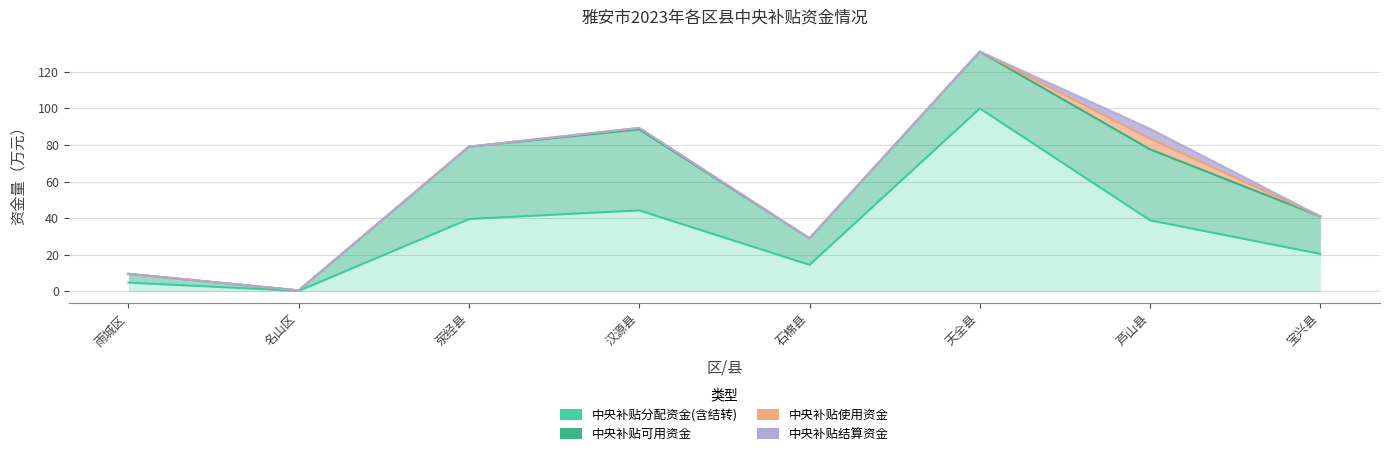

What is the difference between the maximum and minimum values in the 中央补贴分配资金(含结转) series?

99.7